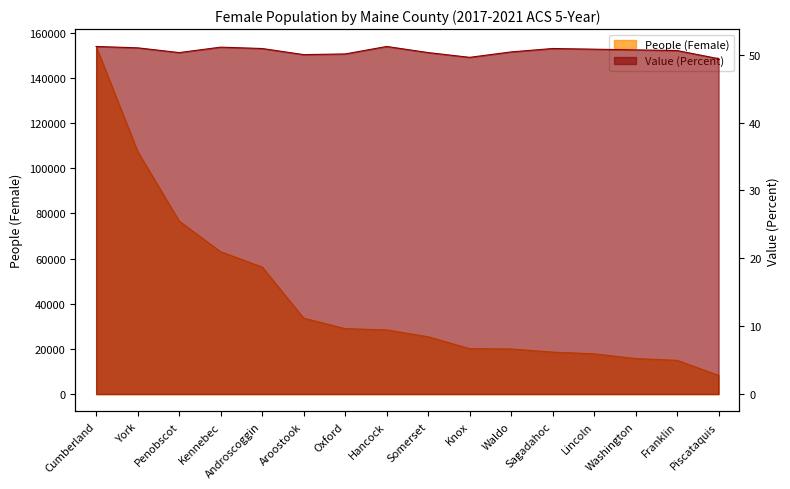

Where is the first local maximum for Value (Percent)?

Kennebec